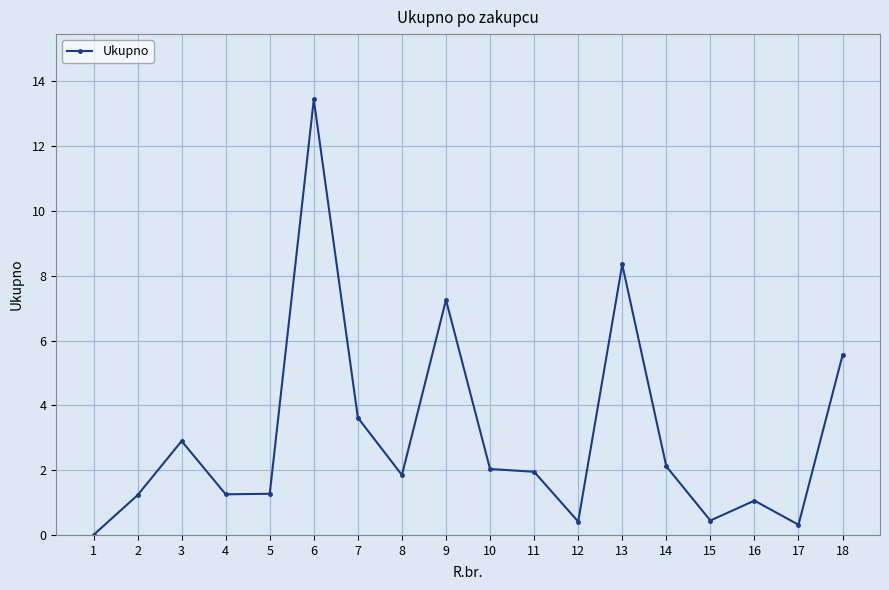

What is the average value?

3.1